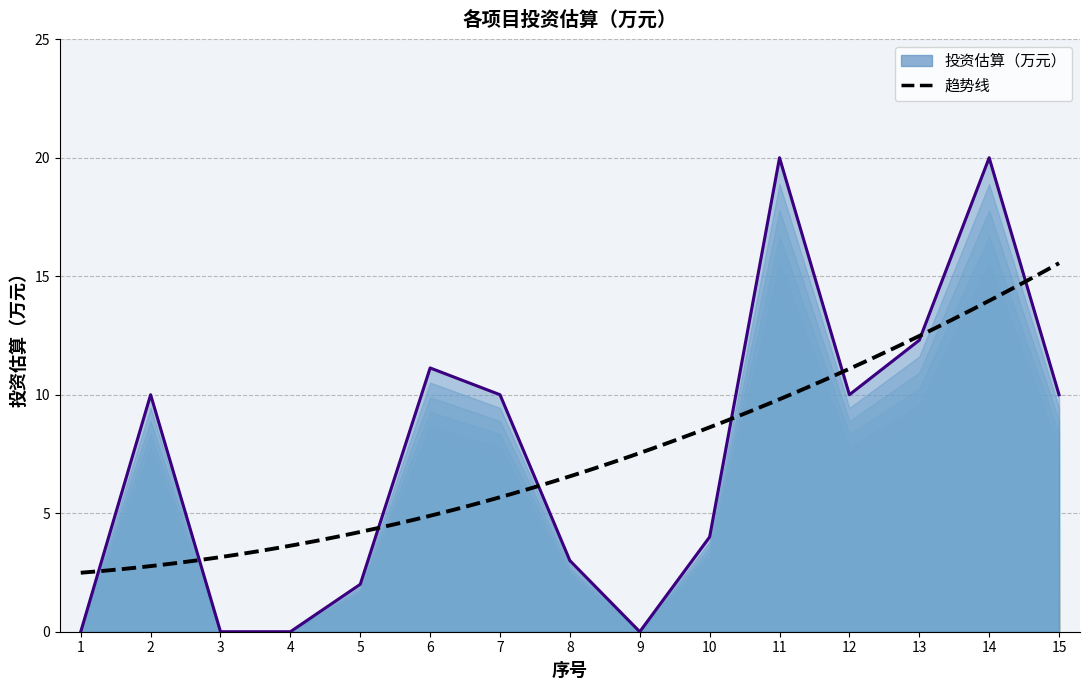

What is the maximum value shown in the chart?

20.0